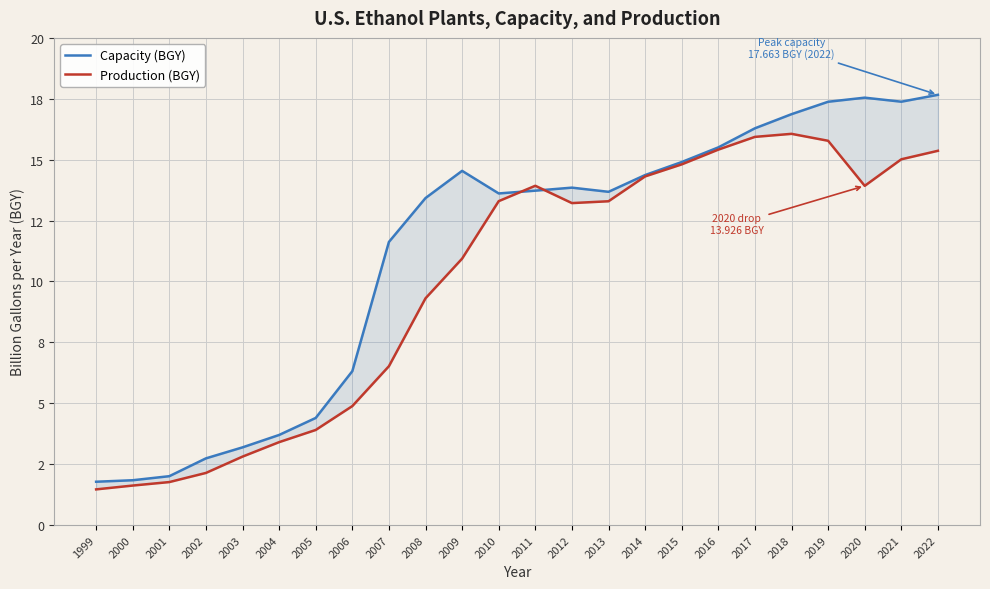

Is this an area chart (filled region under the line)?

No